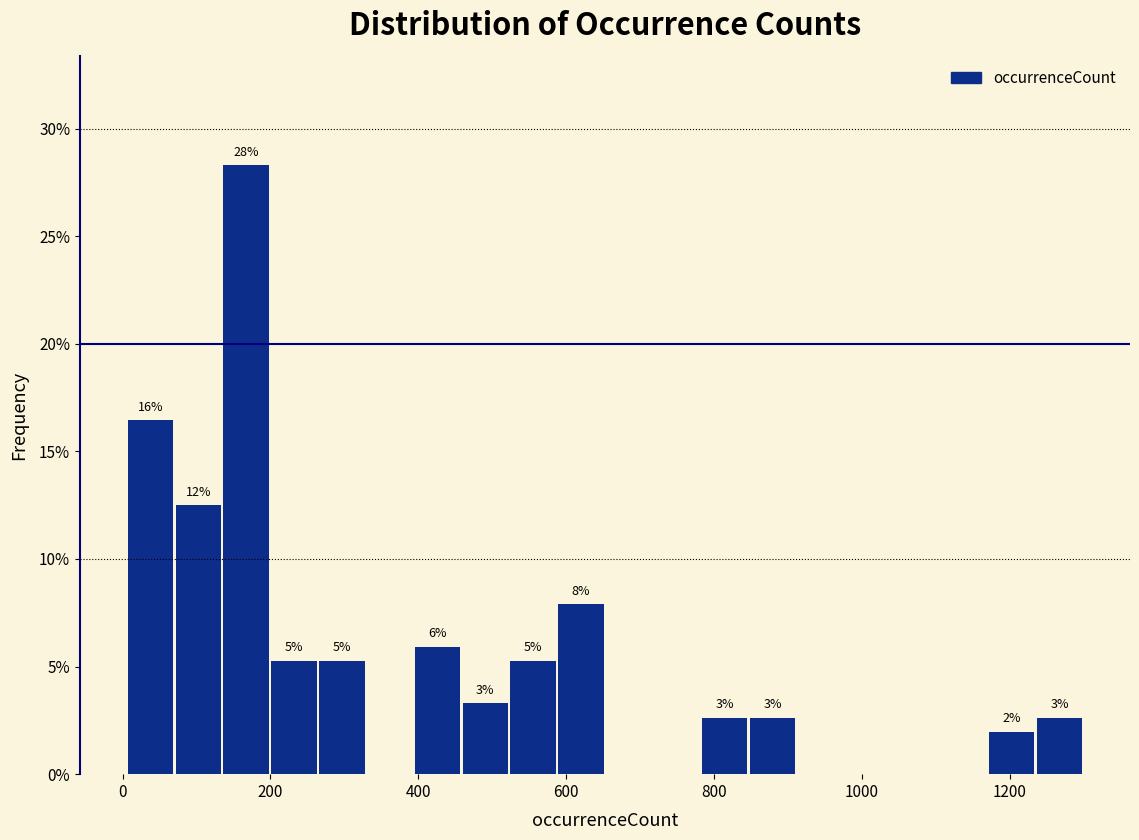

Read against the x-axis, roughly where is the centre of the tallest bar?

160